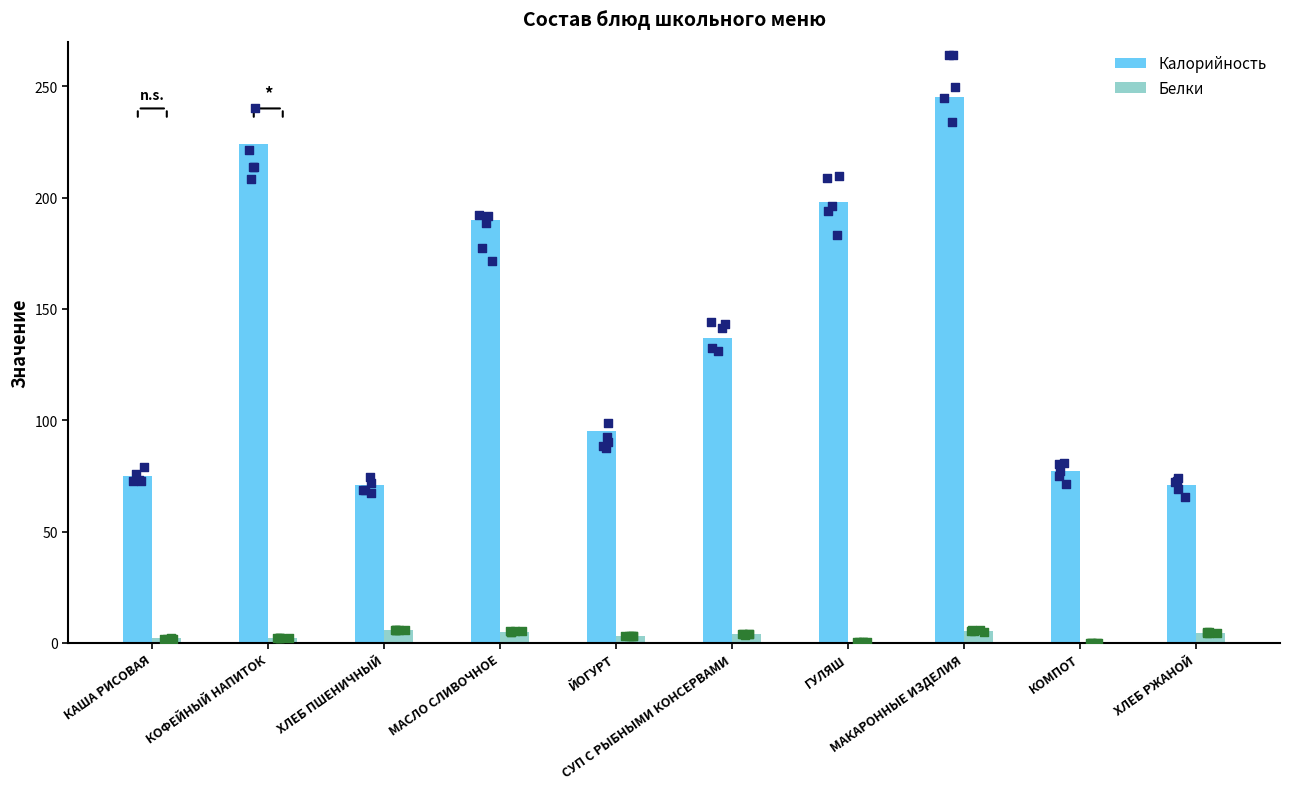

Which series has the widest spread of Y values?

Калорийность